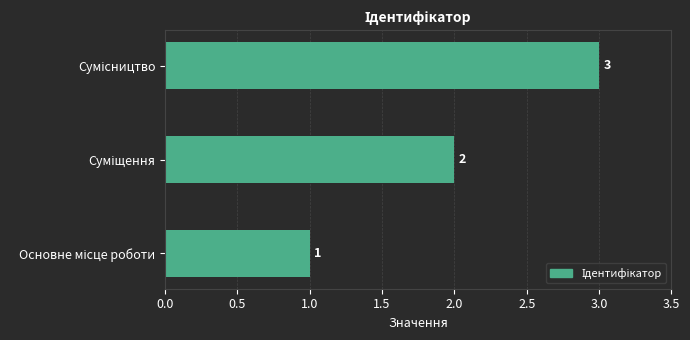

How many values are between 1 and 3?

3